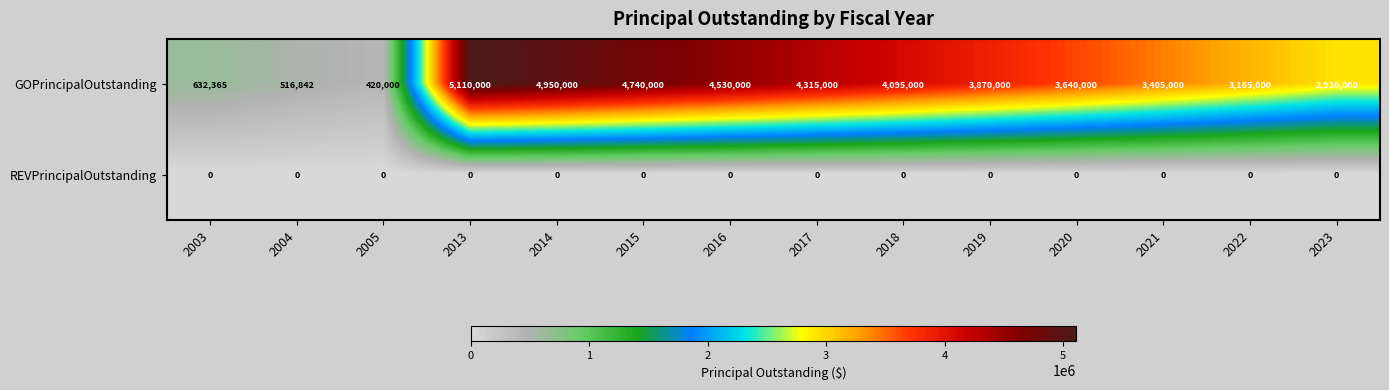

True or false: GOPrincipalOutstanding has a value of 2077771 at 2022.

False